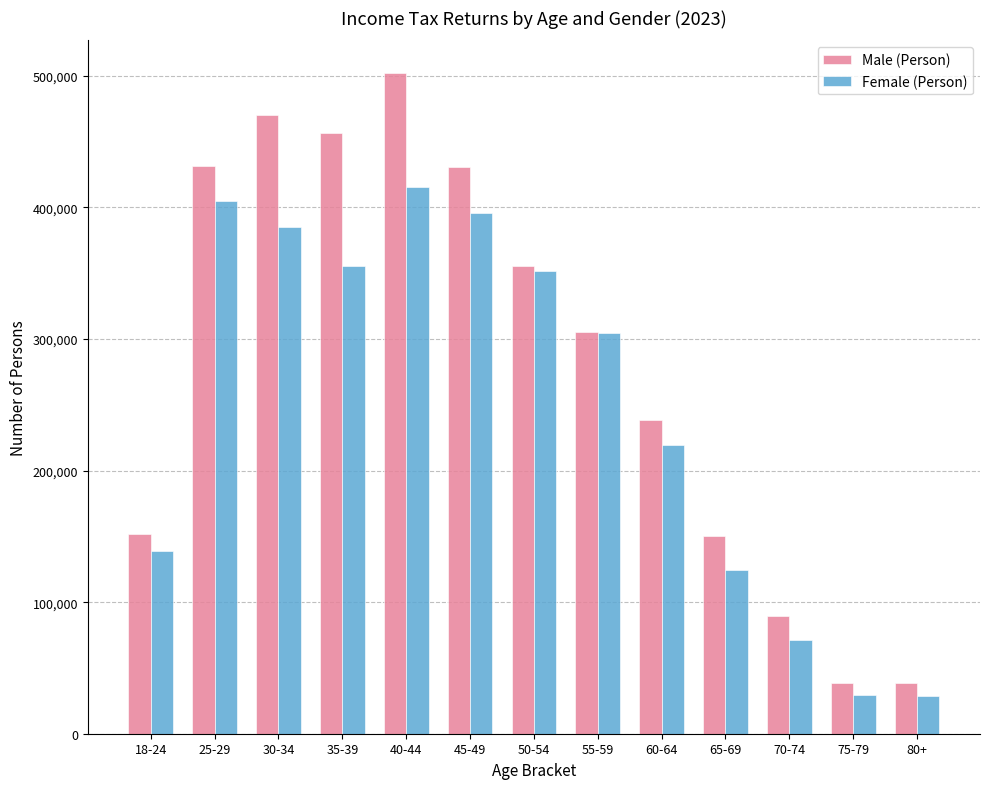

List the series in order of their peak value, highest first.

Male (Person), Female (Person)